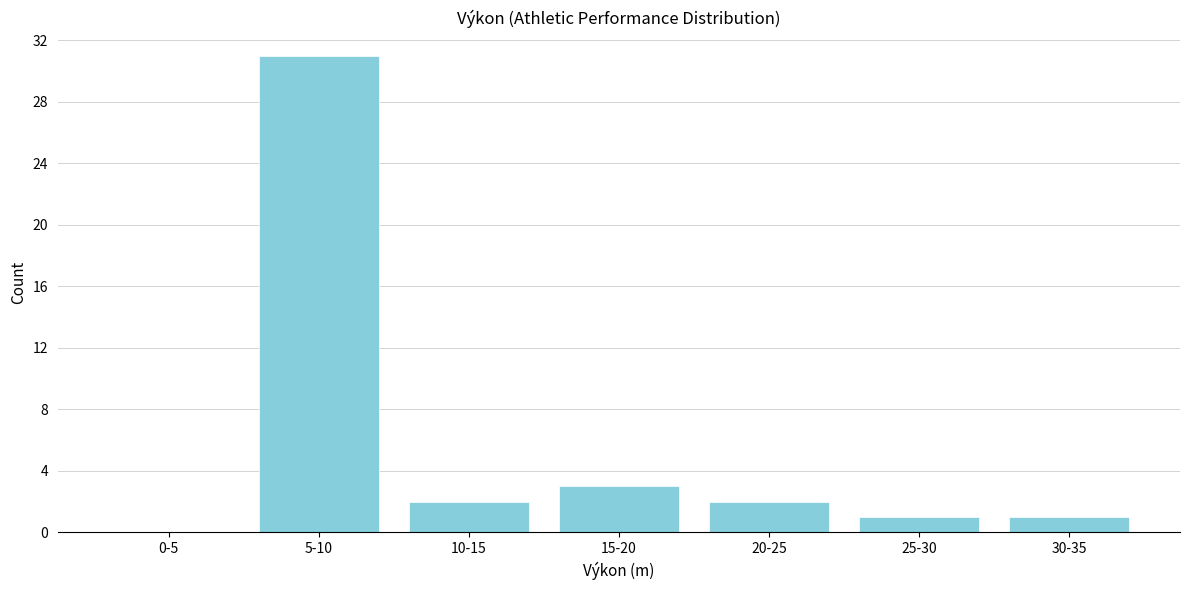

Reading left to right, transcribe all the data shown in this chart.

0-5=0	5-10=31	10-15=2	15-20=3	20-25=2	25-30=1	30-35=1